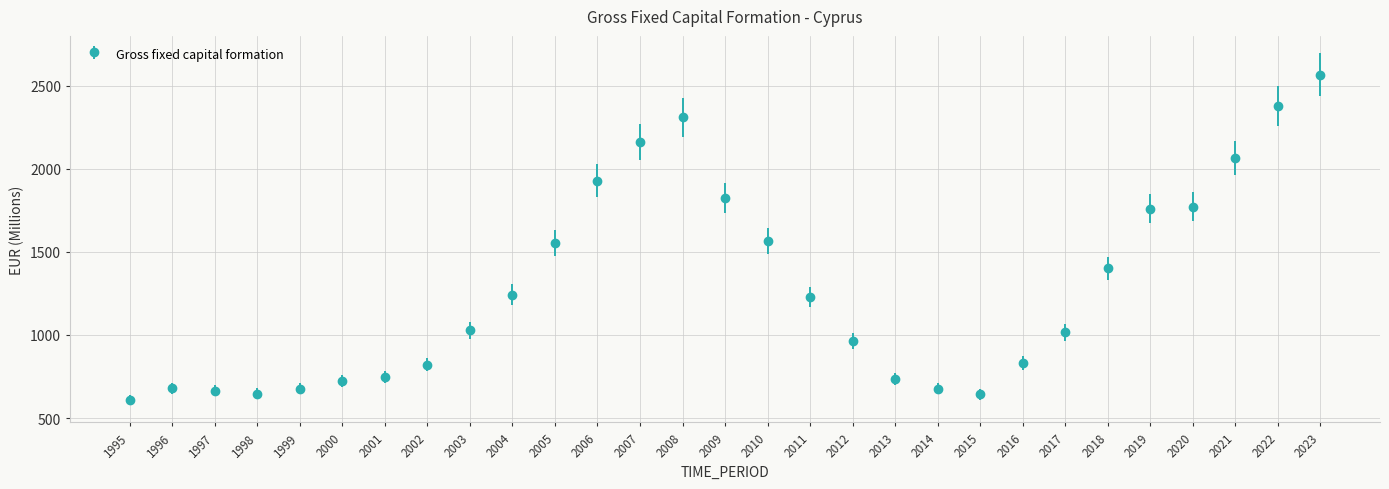

What is the value of the 8th point from the left?

822.3